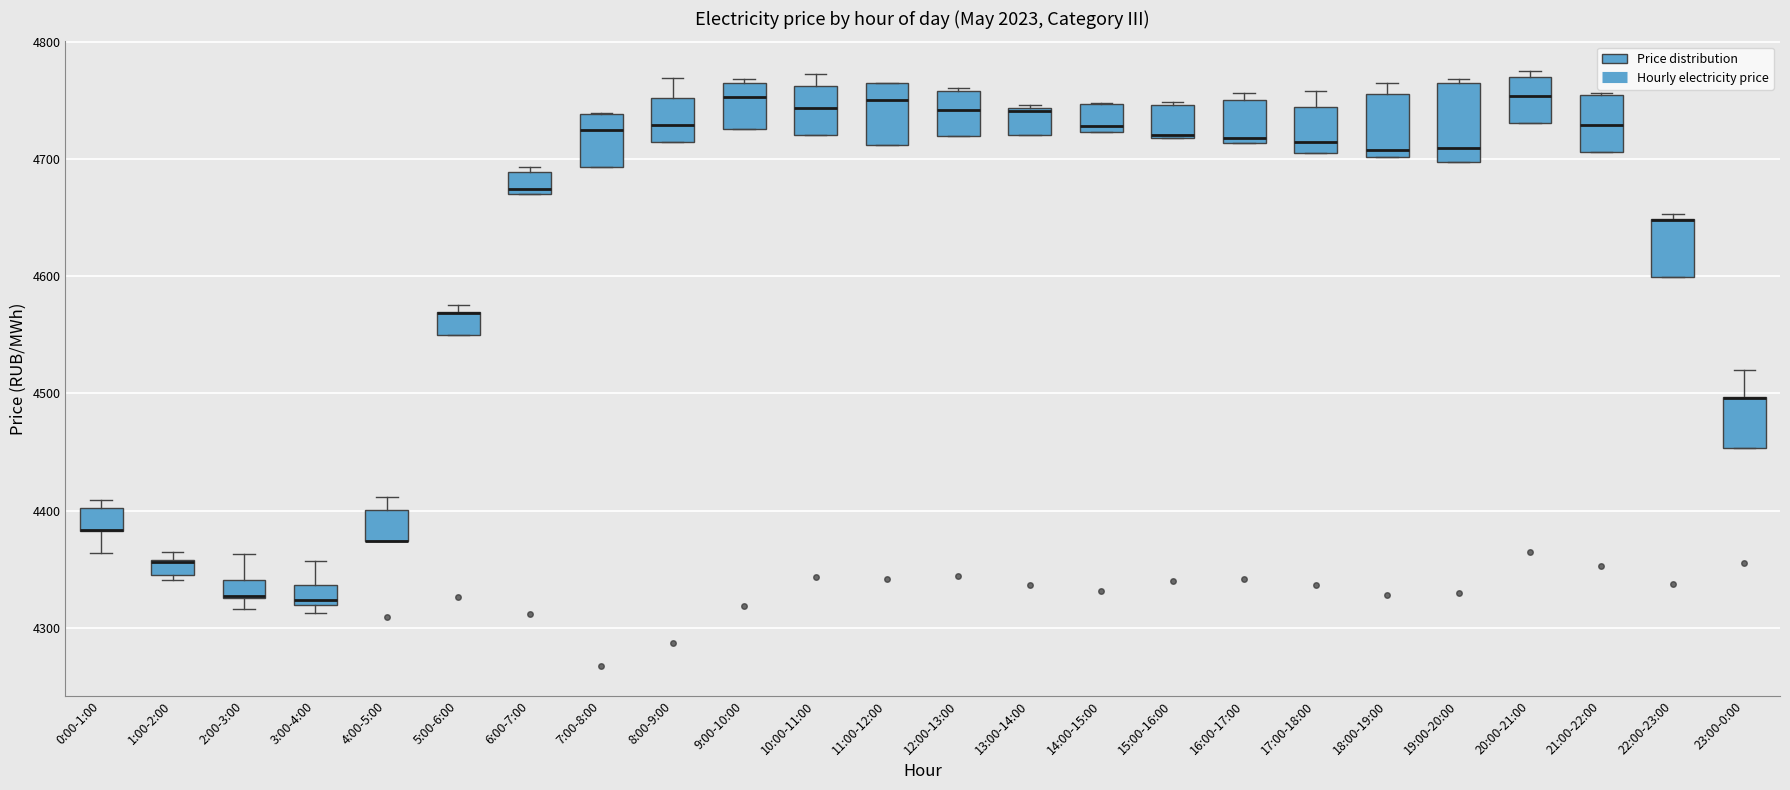

Where does the median line of the box for 18:00-19:00 sit on the y-axis? The values are not printed on the chart, so give them approximately, as read against the axis.

4710